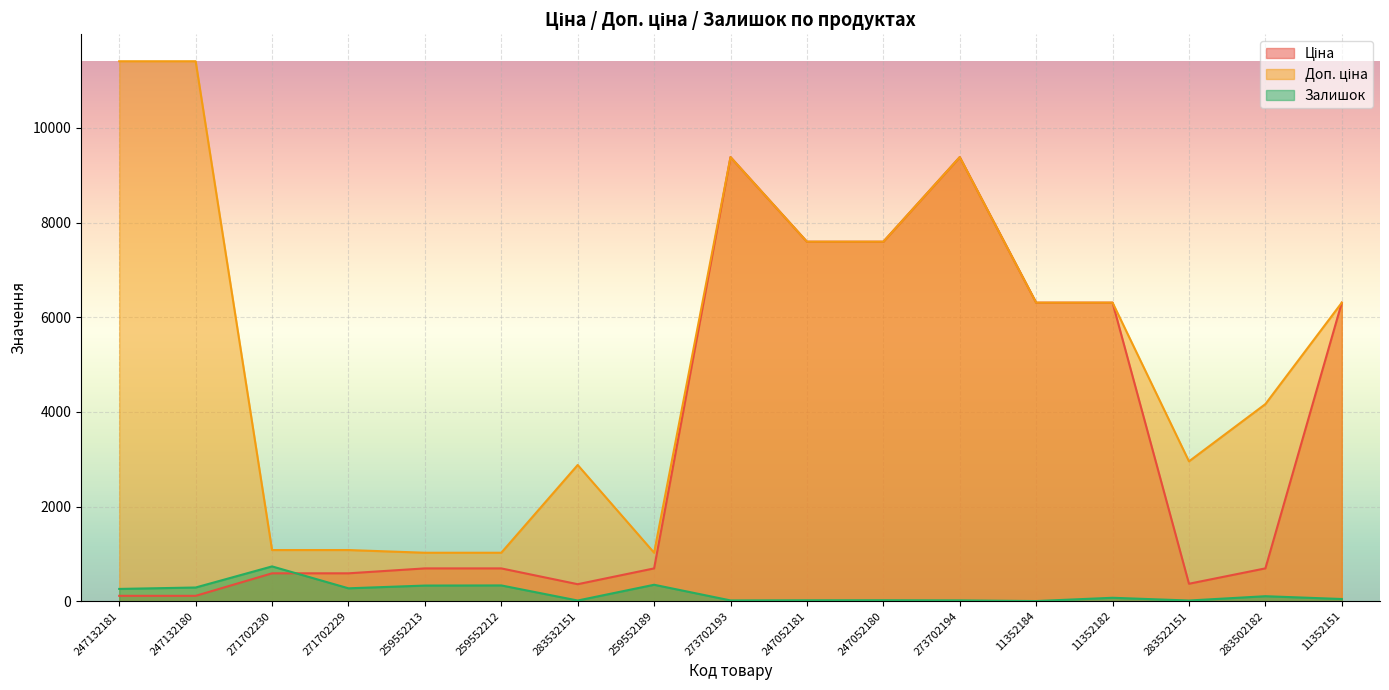

True or false: Ціна and Доп. ціна cross at least once.

False